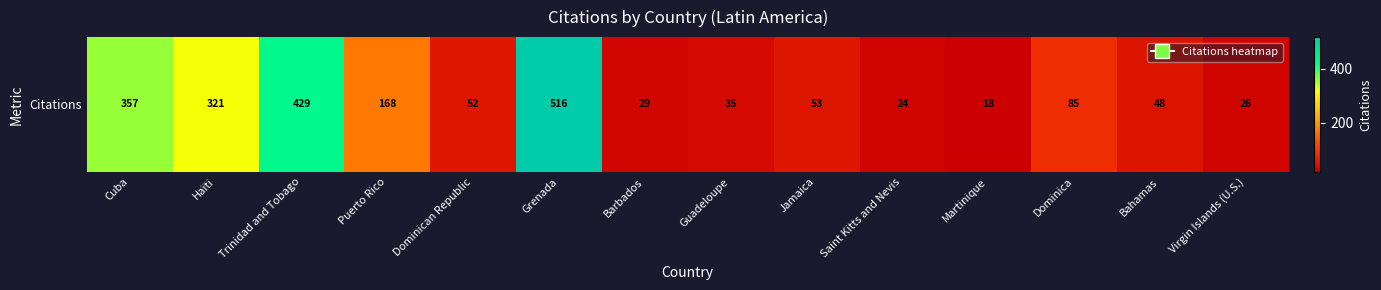

Rank the categories by value from lowest to highest.

Martinique, Saint Kitts and Nevis, Virgin Islands (U.S.), Barbados, Guadeloupe, Bahamas, Dominican Republic, Jamaica, Dominica, Puerto Rico, Haïti, Cuba, Trinidad and Tobago, Grenada